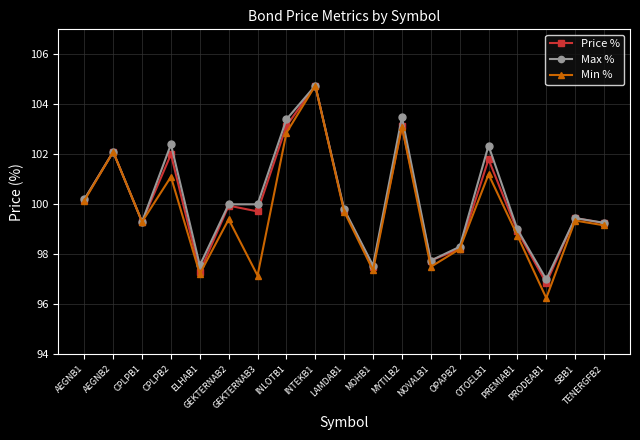

What is the total value across all series at GEKTERNAB2?

299.3